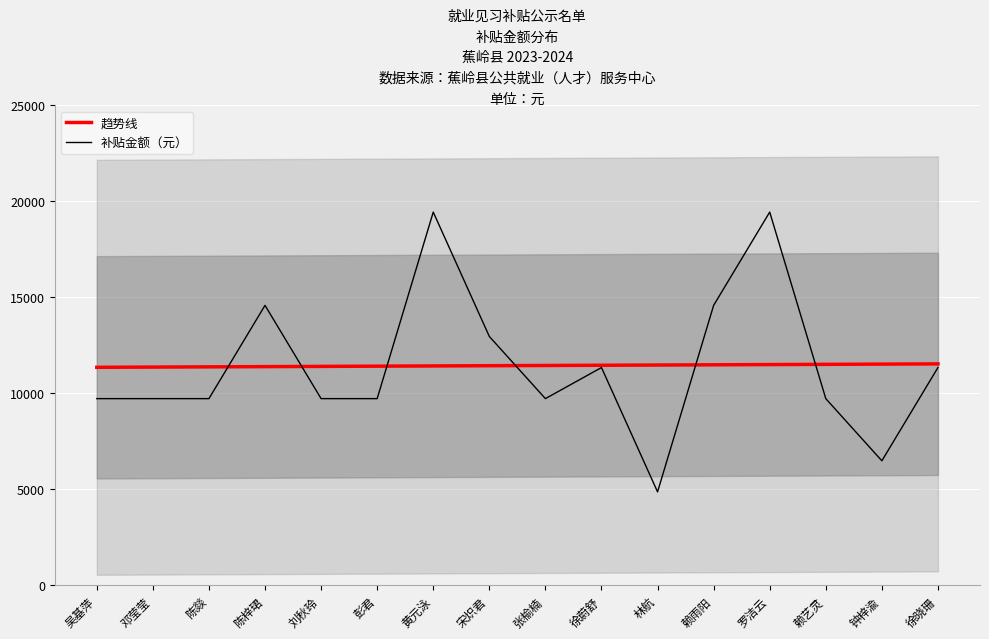

The value of 趋势线 at 林航 is 11471.0. True or false?

True